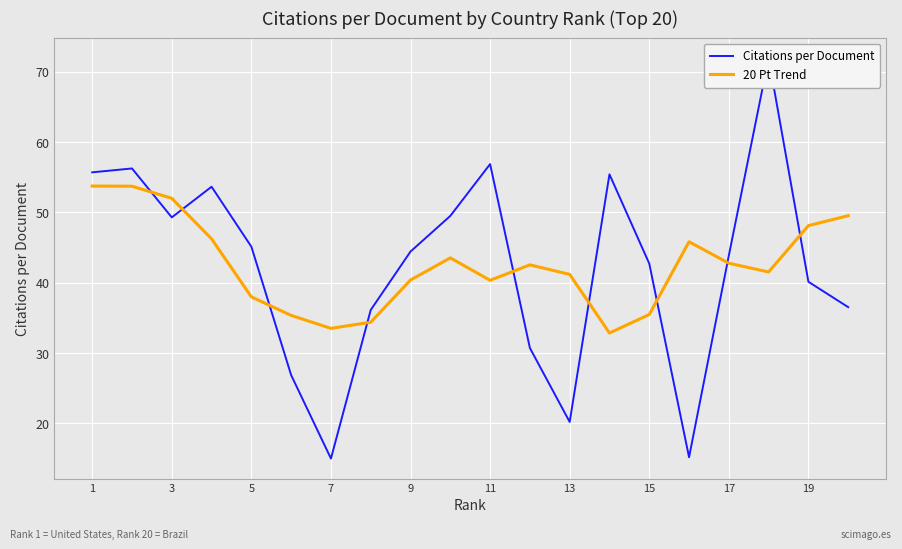

Where does the Citations per Document series first go above 44?

1